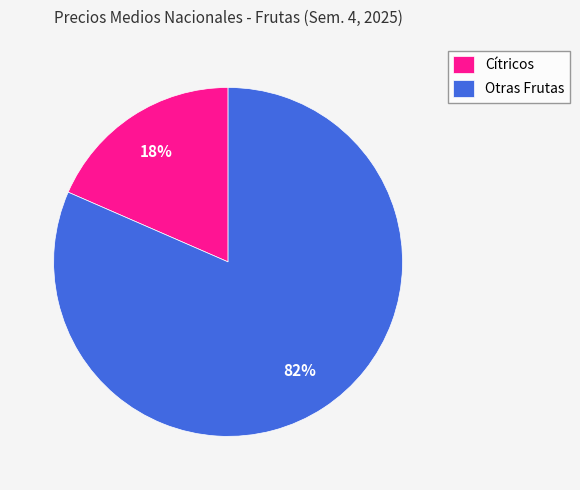

Is it true that Otras Frutas is 72% of the pie?

False